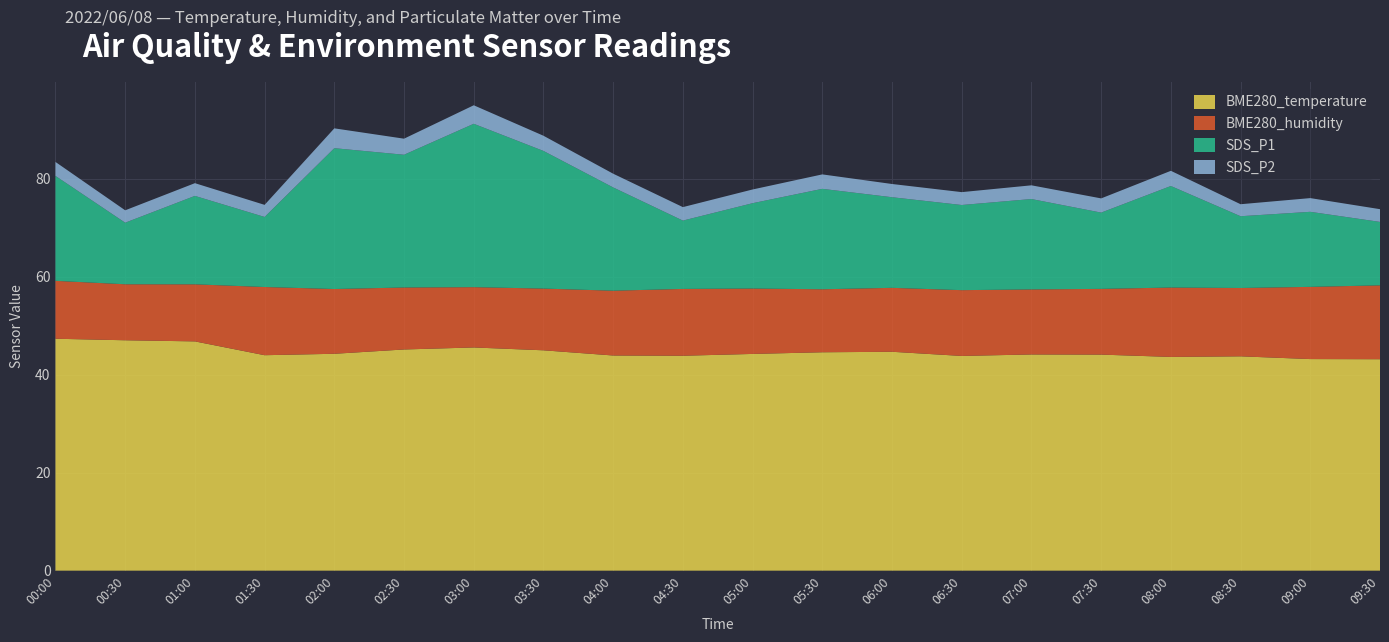

Reading left to right, what are all the values shown in this chart?

BME280_temperature: 47.3	47.0	46.8	44.0	44.3	45.1	45.6	45.0	43.9	43.9	44.2	44.6	44.7	43.8	44.1	44.1	43.6	43.8	43.2	43.2
BME280_humidity: 11.8	11.4	11.7	13.9	13.2	12.7	12.3	12.6	13.2	13.6	13.3	12.9	13.1	13.4	13.3	13.4	14.2	13.9	14.7	15.1
SDS_P1: 21.4	12.6	18.1	14.3	28.8	27.1	33.4	28.1	21.1	13.9	17.4	20.5	18.5	17.4	18.4	15.6	20.7	14.7	15.3	12.9
SDS_P2: 2.9	2.5	2.6	2.5	4.0	3.3	3.8	3.1	2.8	2.8	2.8	3.0	2.7	2.6	2.8	2.9	3.1	2.5	2.8	2.6